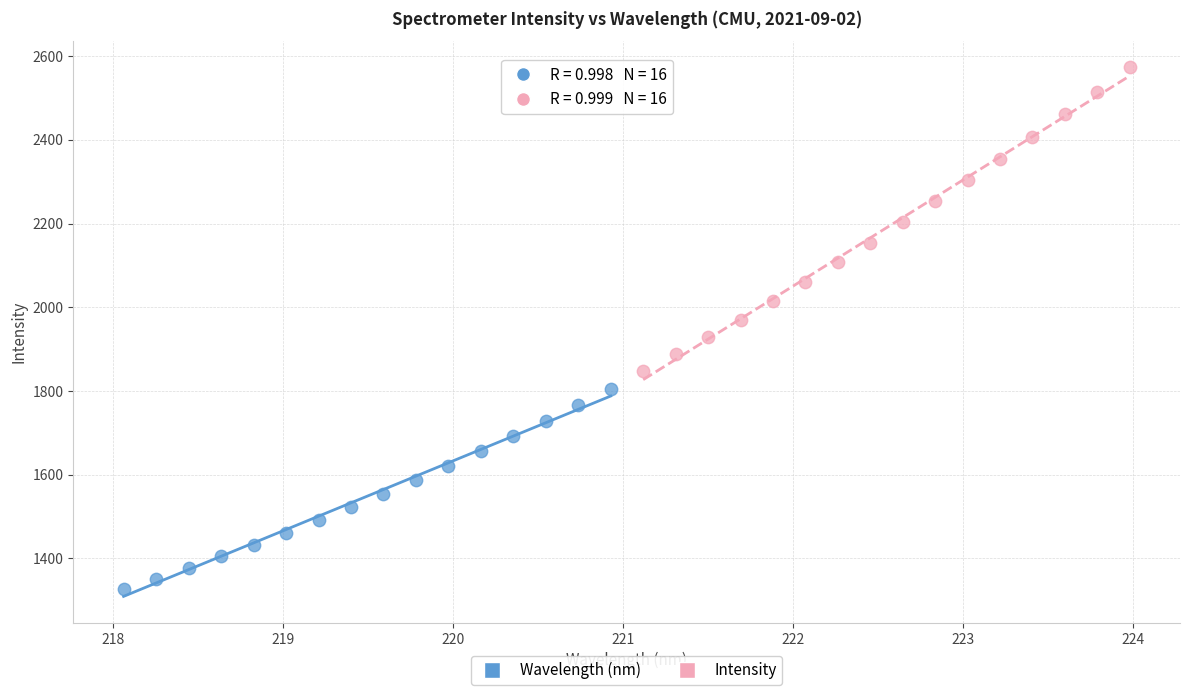

Which series has the widest spread of Y values?

Intensity